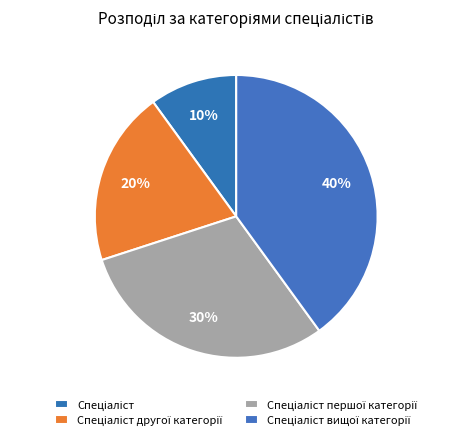

Count the number of slices in the pie.

4